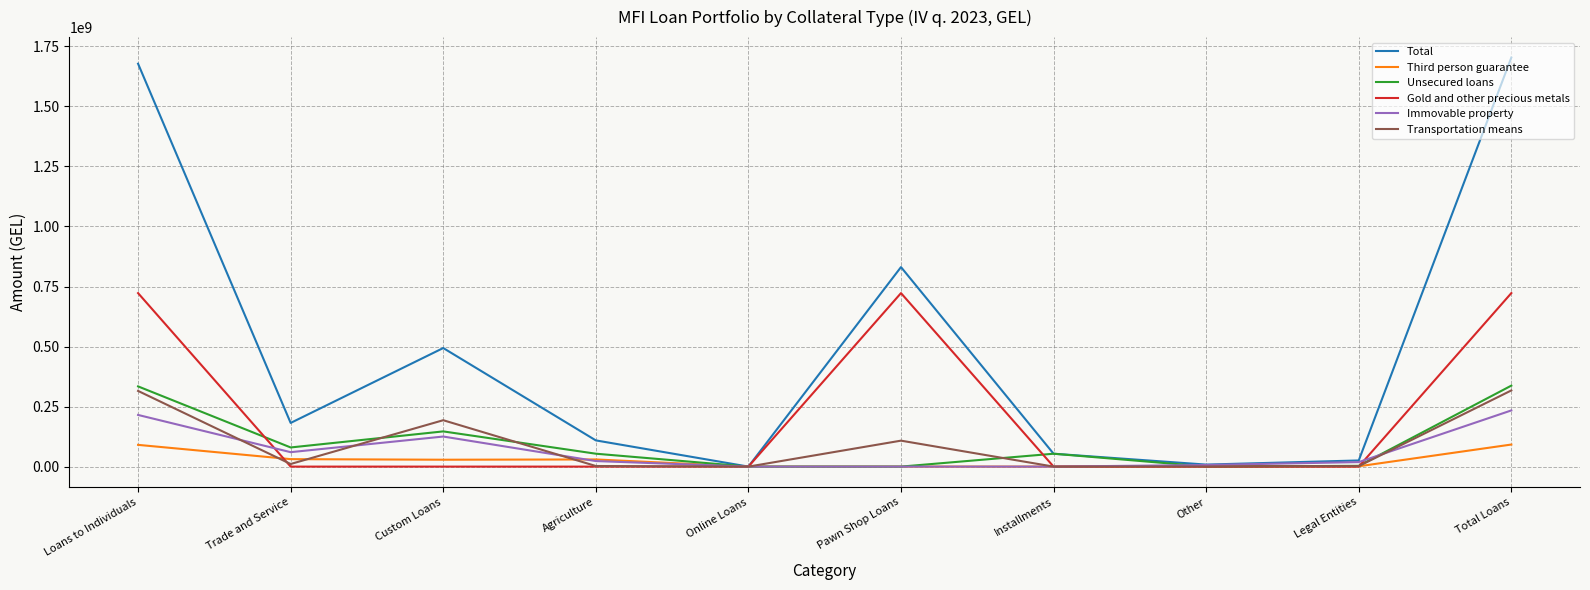

Which series changed the most between Loans to Individuals and Other?

Total